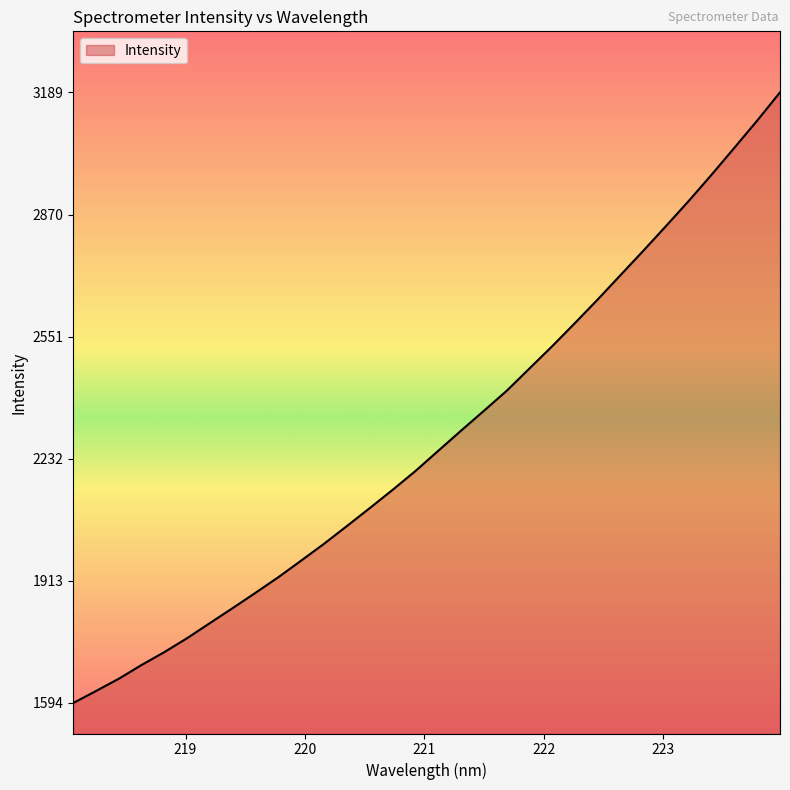

What is the minimum value shown in the chart?

1594.2